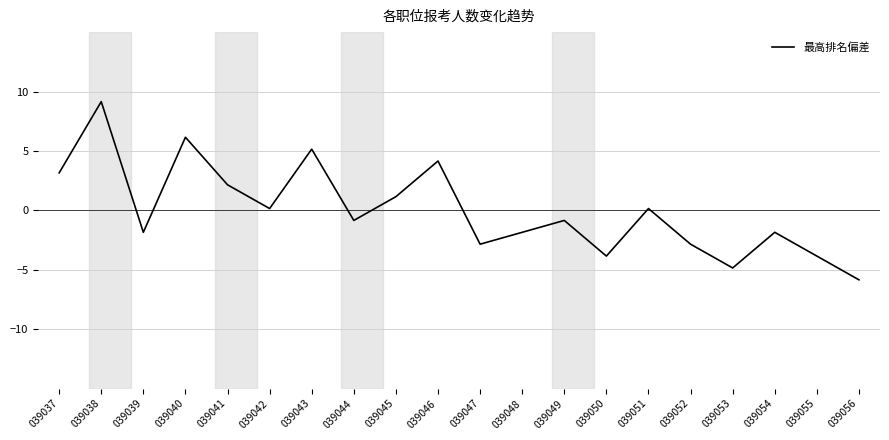

Where is the data nearest to the value 1?

039045